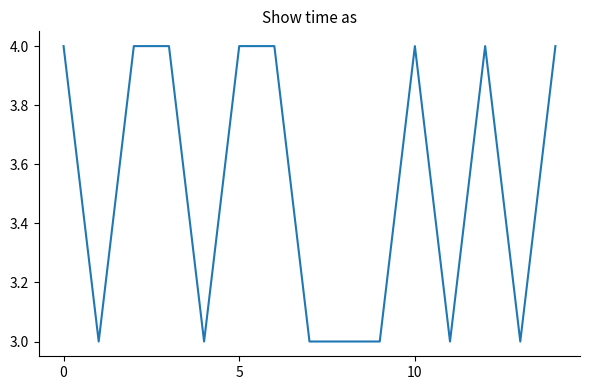

How many lines are shown in the chart?

1